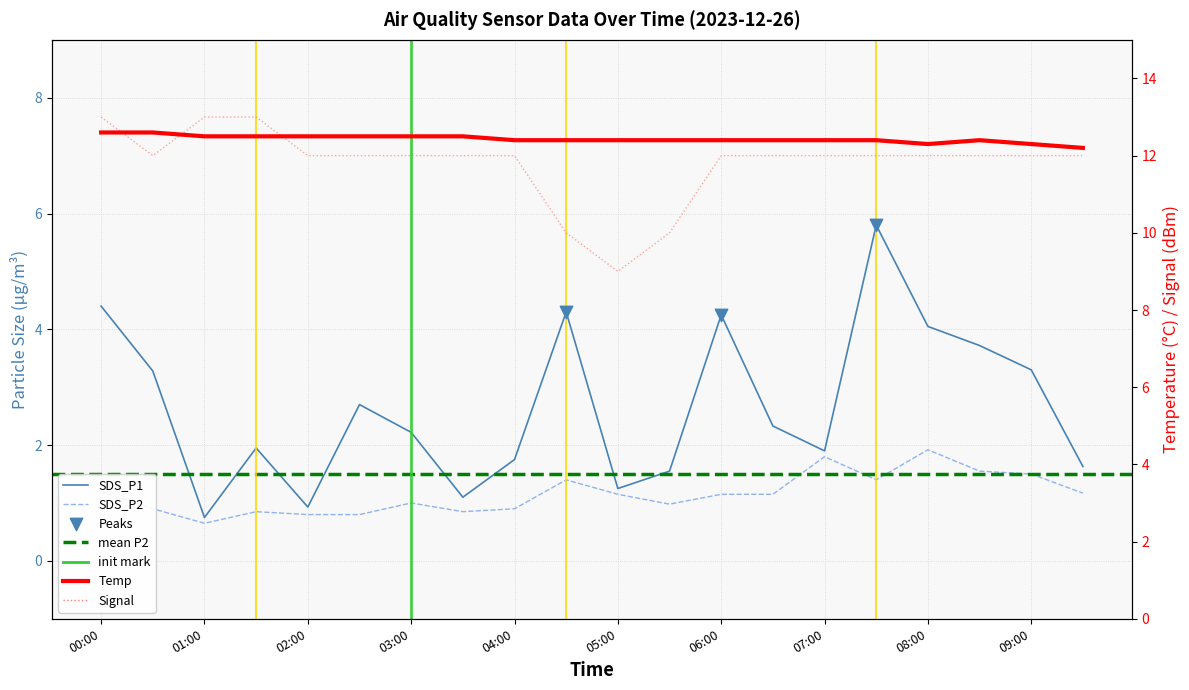

At how many categories does at least one series exceed 9?

20